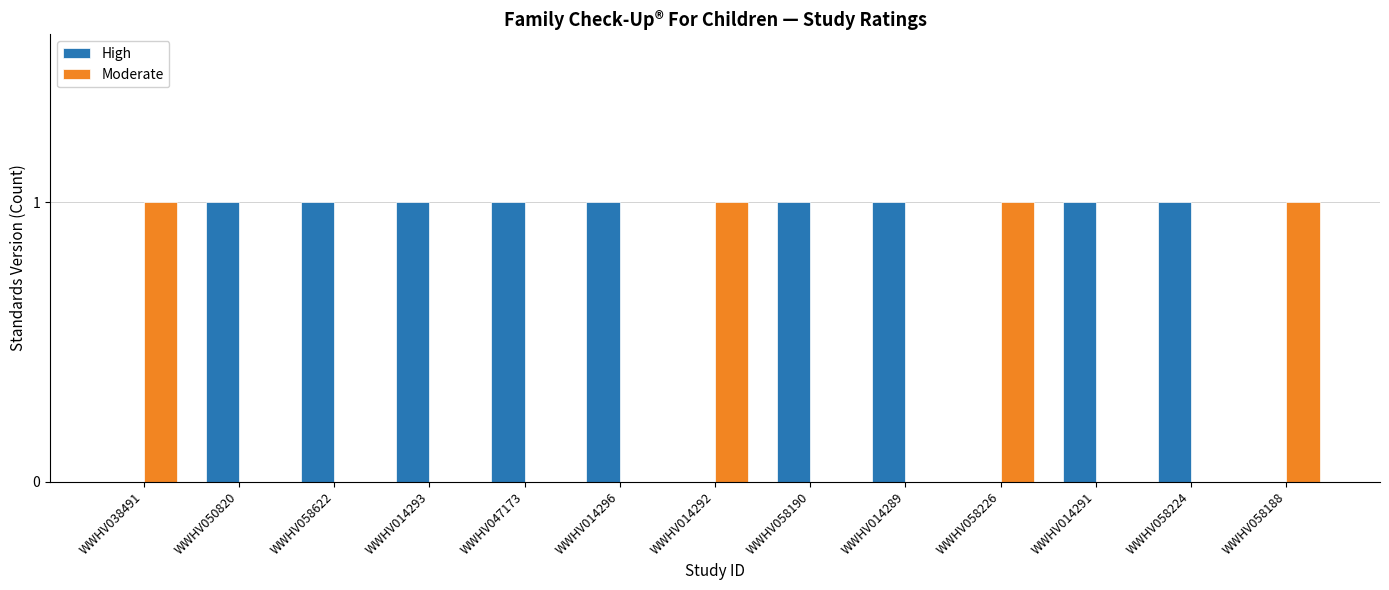

Which series has the largest total across all categories?

High